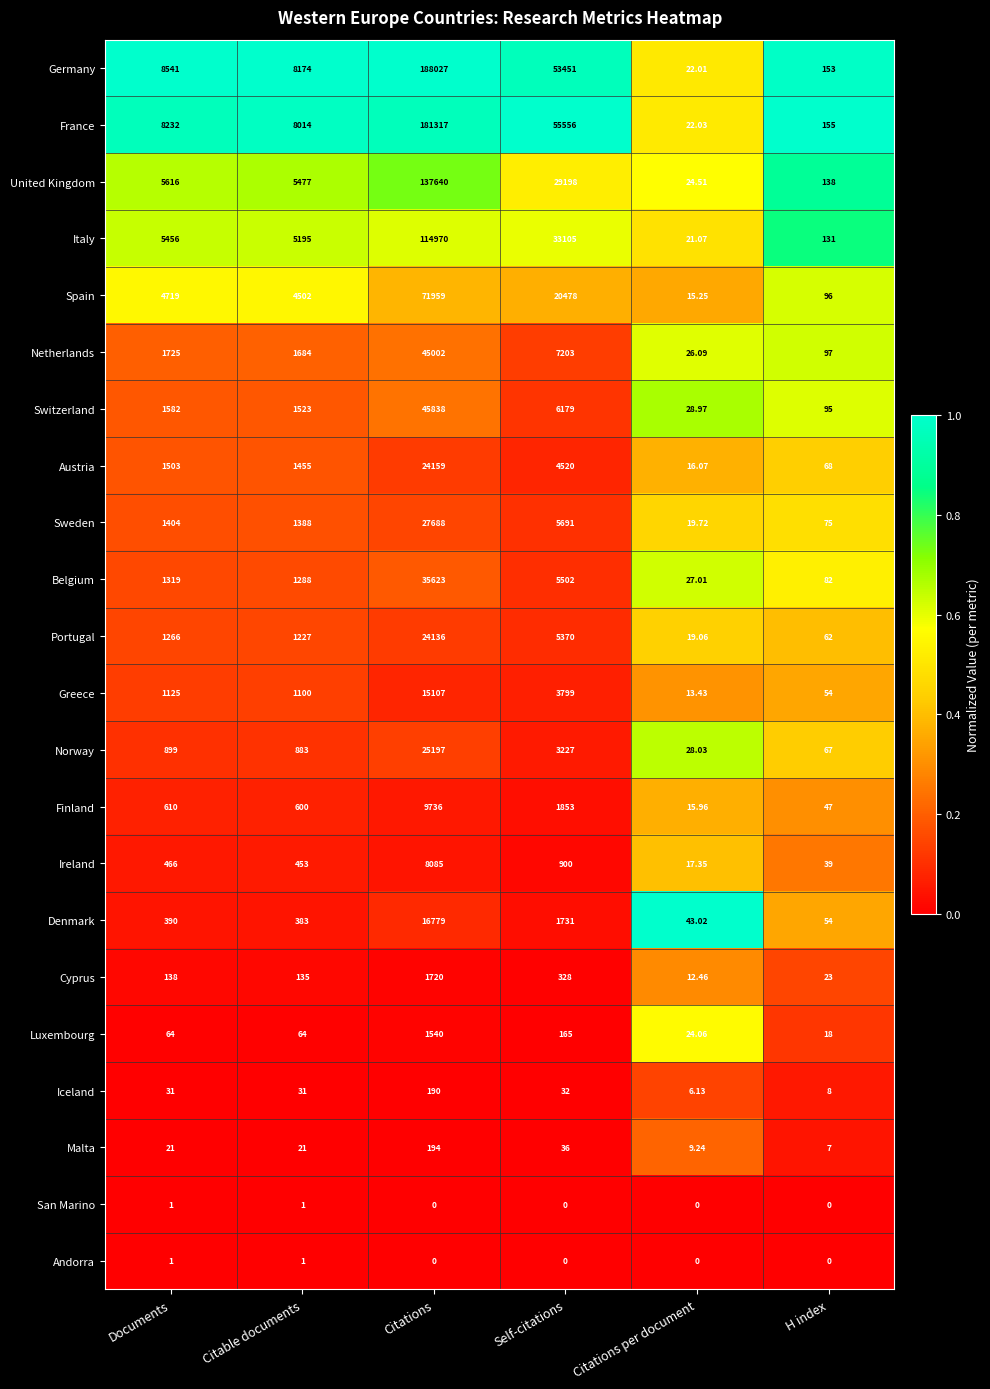

What is the spread (max minus min) of values at Self-citations?

55556.0